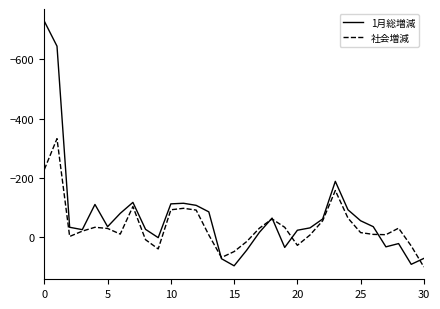

Which series has the widest spread of values?

1月総増減